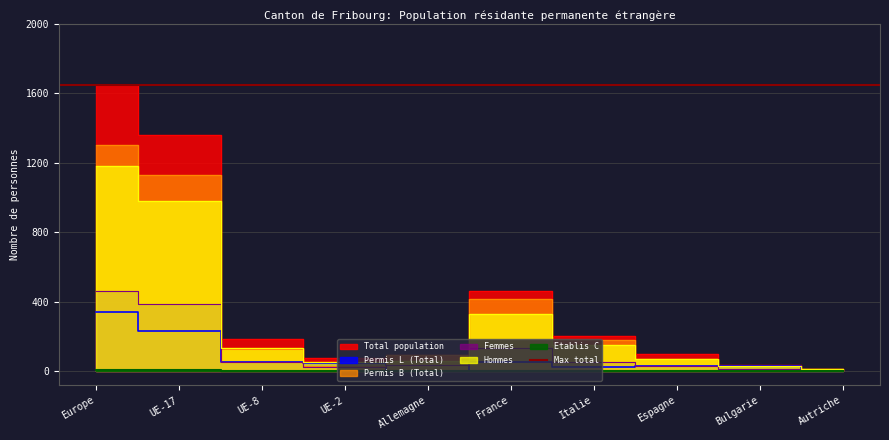

What is the maximum value for Femmes?

462